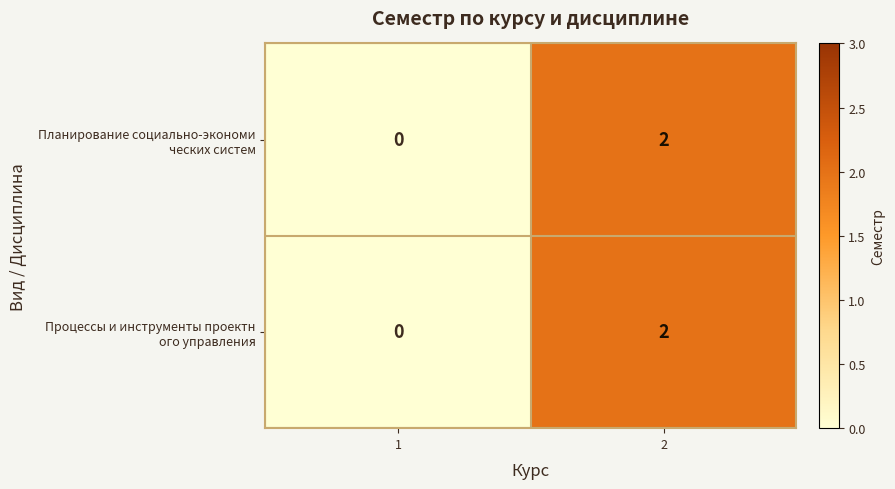

At which category is the sum across all series the highest?

2